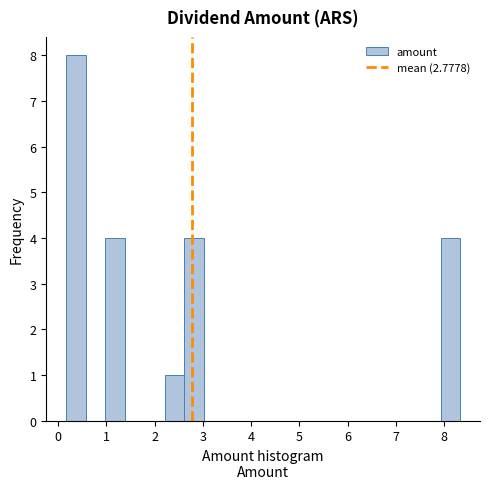

Reading left to right, transcribe this chart: for each bar, give the range it covers on the x-axis and its height. Neither the bar edges nor the heights are printed on the chart, so give them approximately, as read against the axes.

0.2 to 0.6: 8
0.6 to 1.0: 0
1.0 to 1.4: 4
1.4 to 1.8: 0
1.8 to 2.2: 0
2.2 to 2.6: 1
2.6 to 3.0: 4
3.0 to 3.4: 0
3.4 to 3.8: 0
3.8 to 4.2: 0
4.2 to 4.7: 0
4.7 to 5.1: 0
5.1 to 5.5: 0
5.5 to 5.9: 0
5.9 to 6.3: 0
6.3 to 6.7: 0
6.7 to 7.1: 0
7.1 to 7.5: 0
7.5 to 7.9: 0
7.9 to 8.3: 4